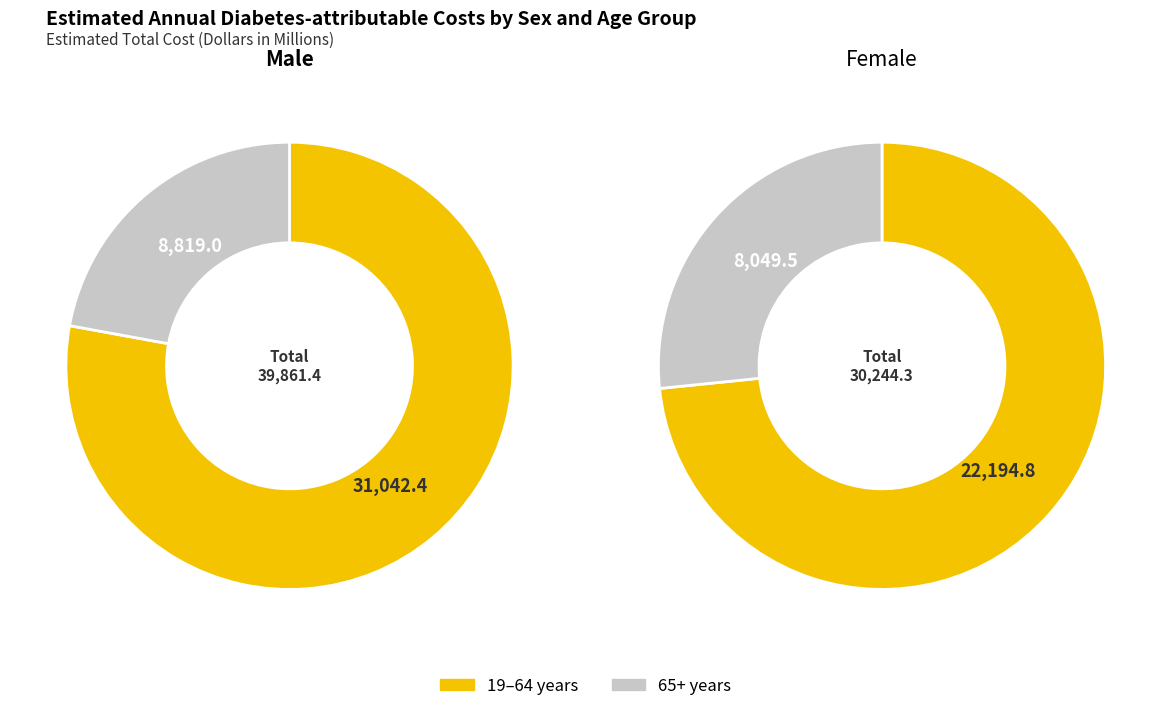

How much of the chart is everything except Female?

58.3%